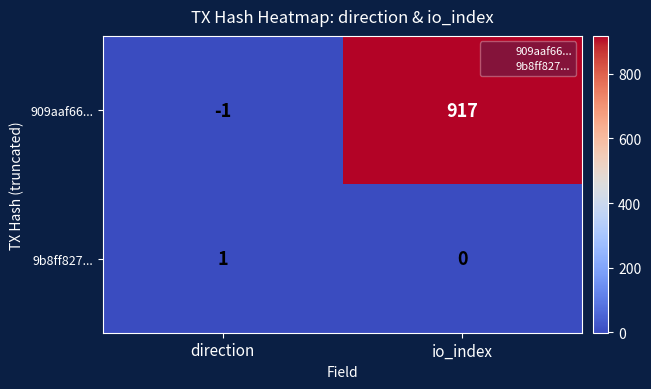

Rank the series at io_index from highest to lowest value.

909aaf66..., 9b8ff827...